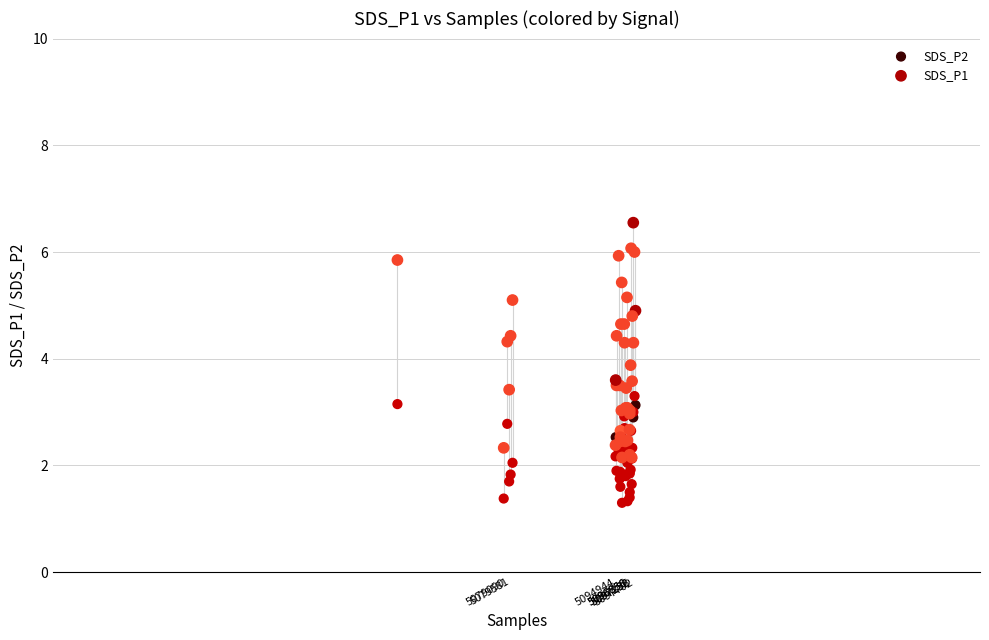

Which series has the largest Y range (max minus min)?

SDS_P1